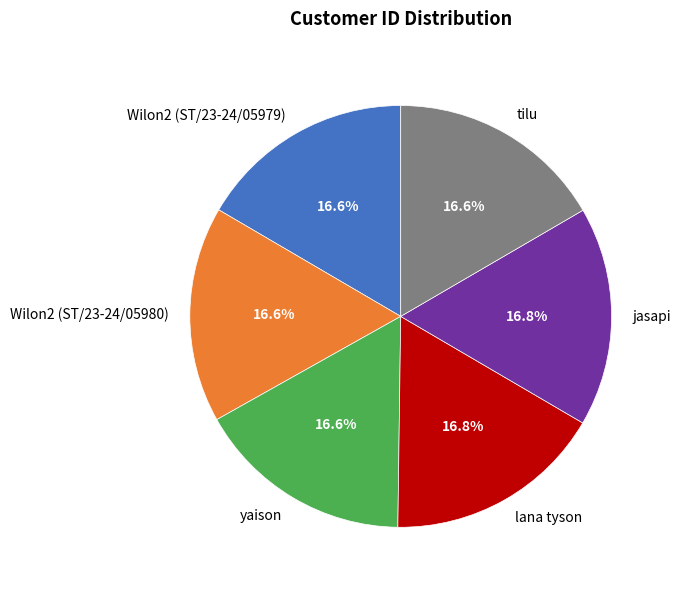

How many segments does this pie chart have?

6